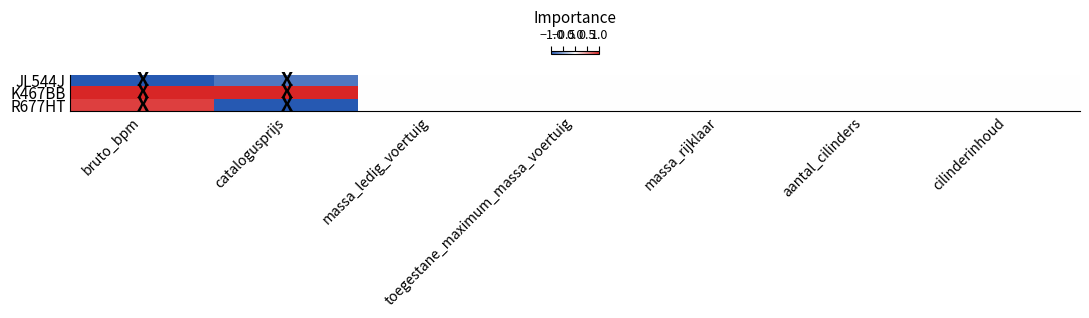

At how many categories does at least one series exceed 0?

2